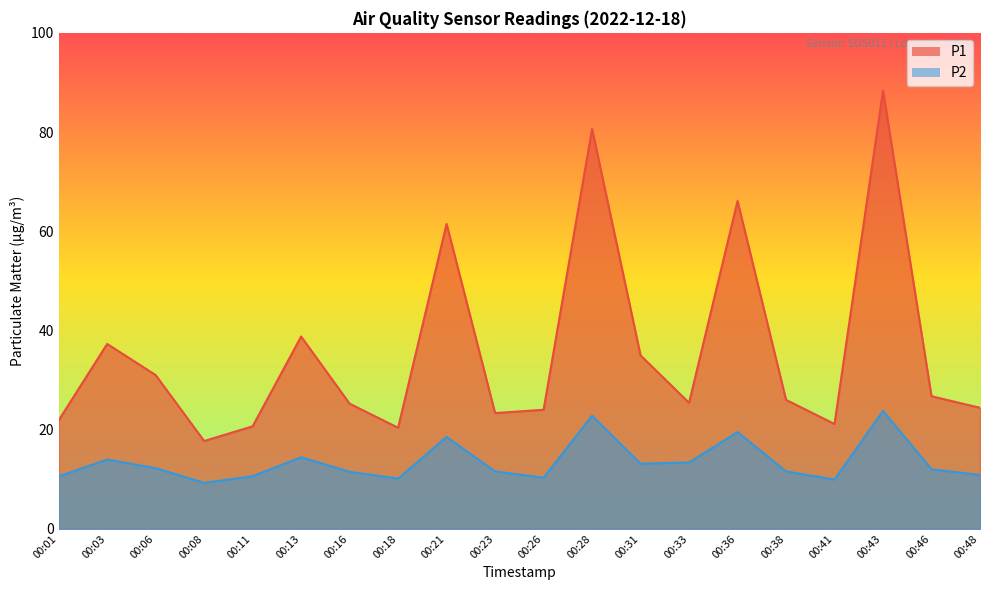

What is the value of the P2 point at the 4th from the left?

9.3